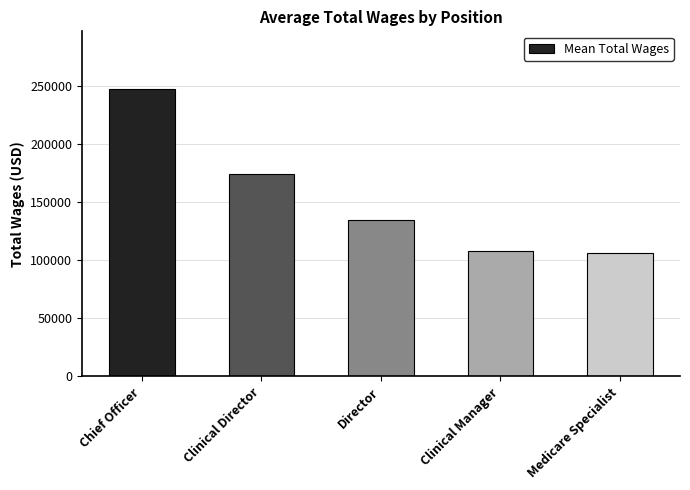

Which label corresponds to the largest value in the chart?

Chief Officer